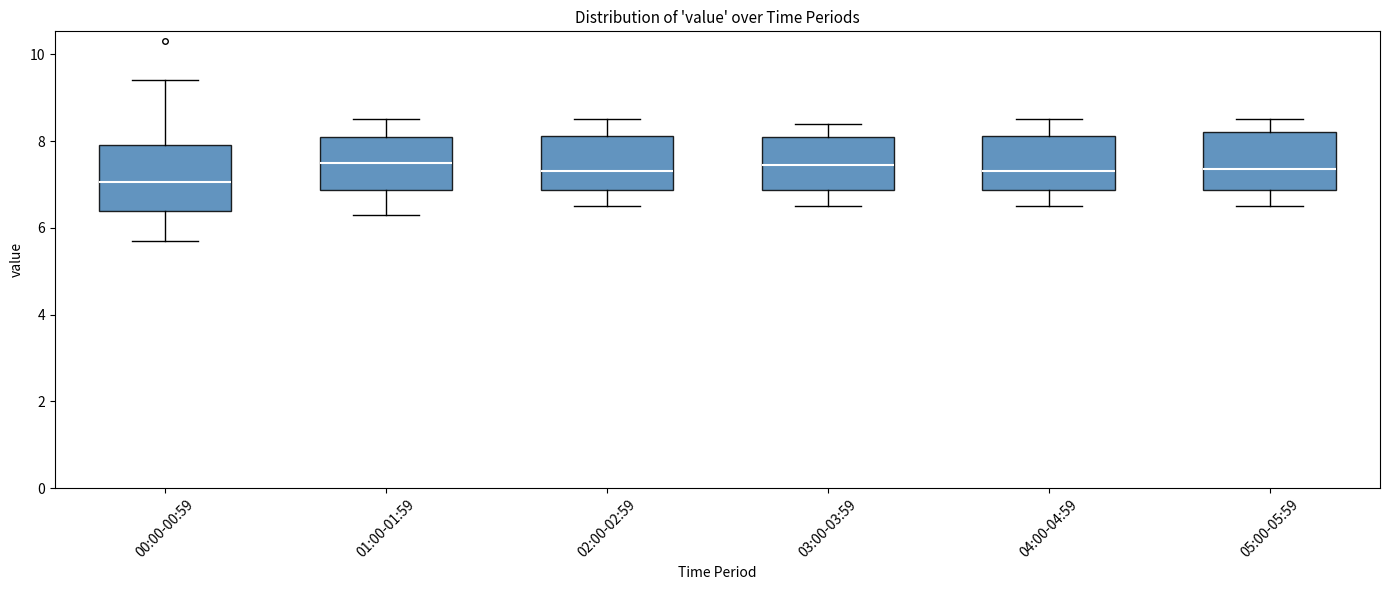

Reading left to right, read every box against the y-axis: the position of its median line, the range the box covers, and the ends of its whiskers. The values are not printed on the chart, so give them approximately, as read against the axis.

00:00-00:59: median 7.0, box 6.4 to 8.0, whiskers 5.8 to 9.4
01:00-01:59: median 7.6, box 6.8 to 8.2, whiskers 6.4 to 8.6
02:00-02:59: median 7.4, box 6.8 to 8.2, whiskers 6.6 to 8.6
03:00-03:59: median 7.4, box 6.8 to 8.2, whiskers 6.6 to 8.4
04:00-04:59: median 7.4, box 6.8 to 8.2, whiskers 6.6 to 8.6
05:00-05:59: median 7.4, box 6.8 to 8.2, whiskers 6.6 to 8.6